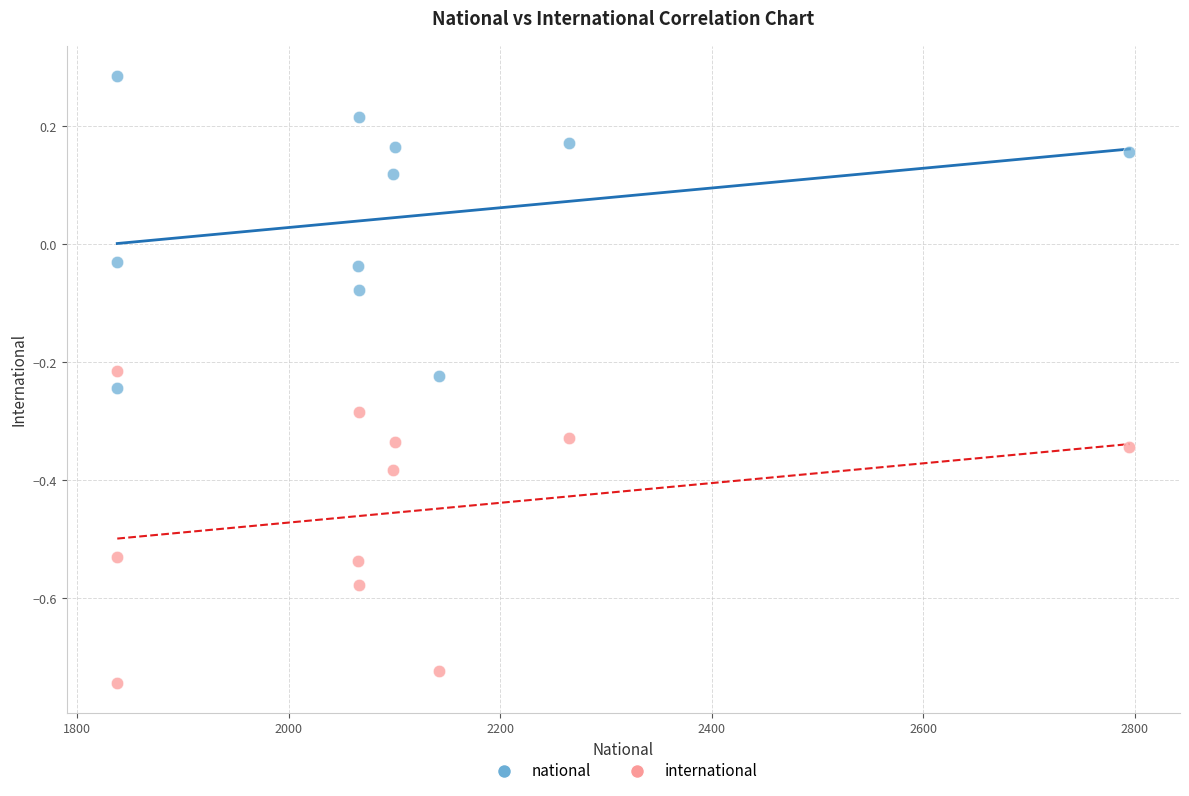

Which series contains the lowest Y value?

international